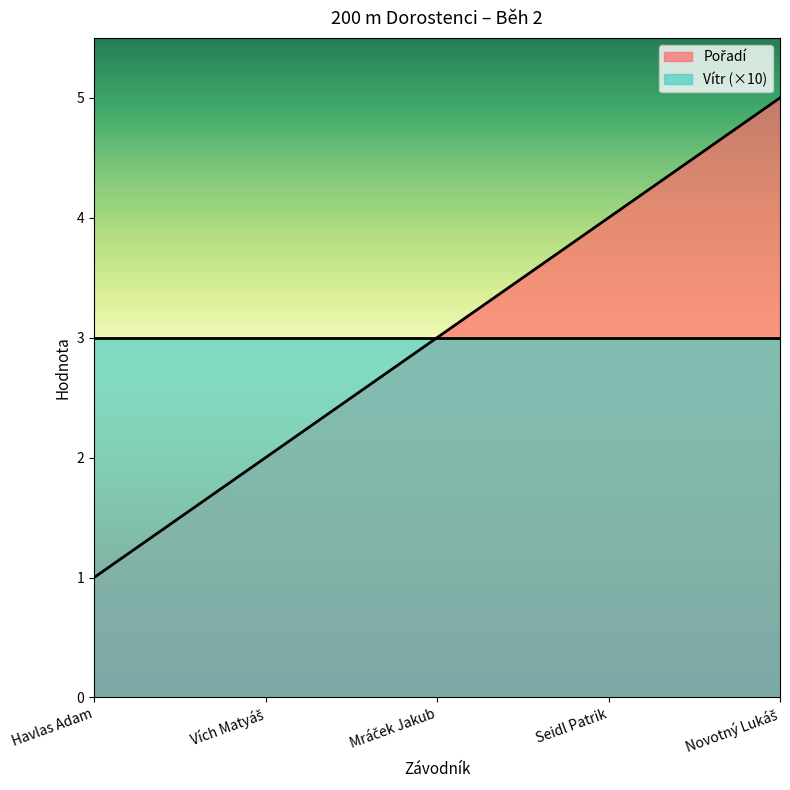

What position from the left is Mráček Jakub?

3